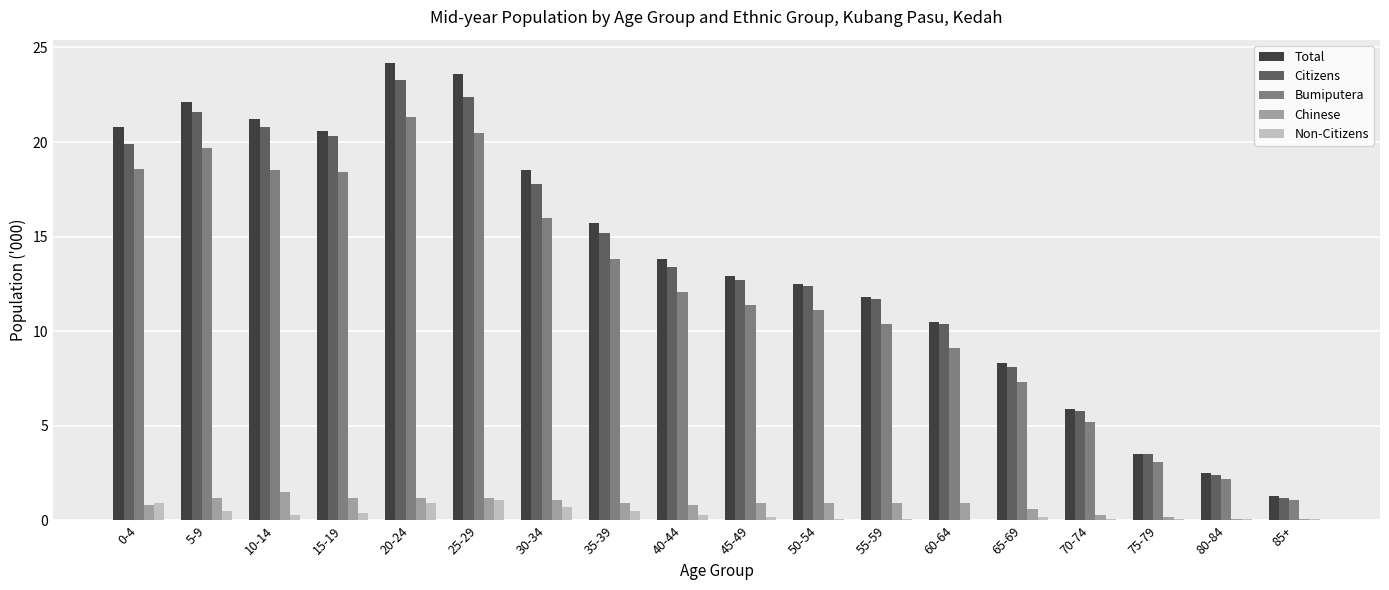

How many groups of bars are there?

18